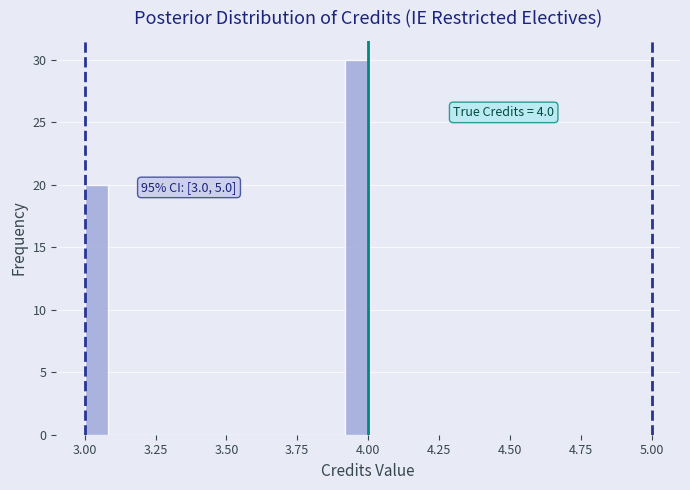

Read against the x-axis, roughly where is the centre of the tallest bar?

3.95